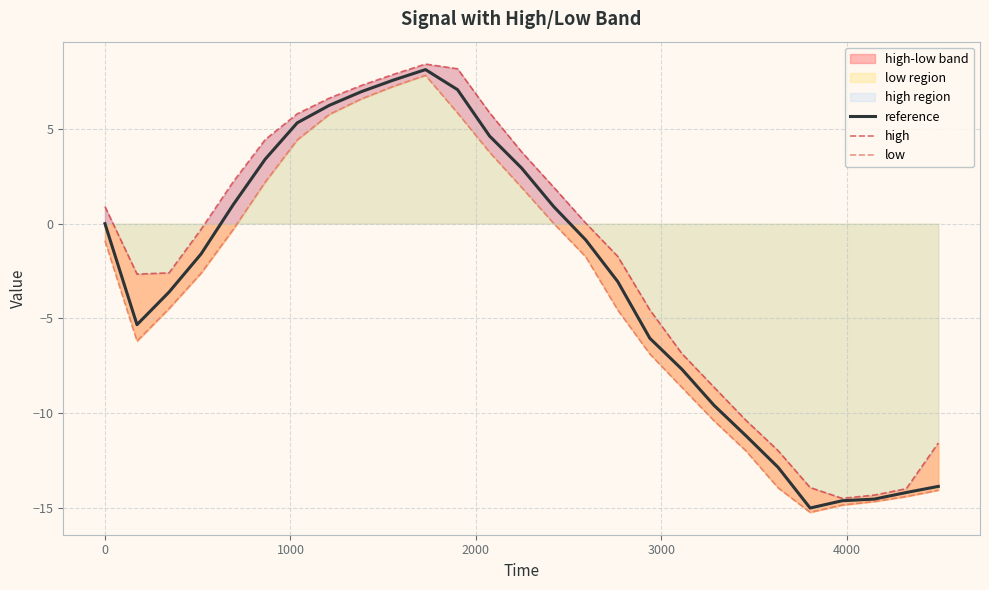

In reference, how many points are lower than both neighbors (excluding endpoints)?

2